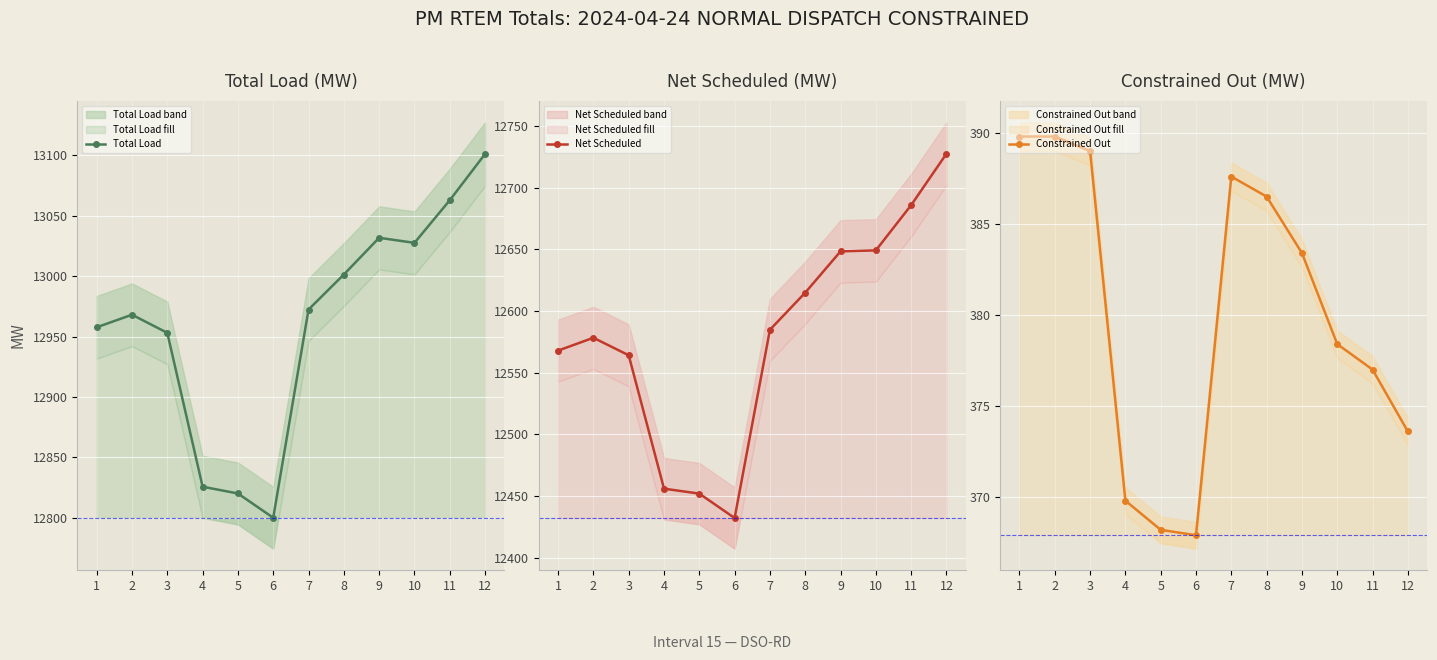

Reading left to right, list all the values displayed in this chart.

Total Load: 1=12957.7	2=12968.1	3=12953.1	4=12825.7	5=12820.1	6=12800.0	7=12972.4	8=13001.4	9=13031.8	10=13027.6	11=13062.9	12=13101.2
Net Scheduled: 1=12567.9	2=12578.3	3=12564.1	4=12455.9	5=12451.9	6=12432.1	7=12584.8	8=12614.9	9=12648.4	10=12649.2	11=12685.9	12=12727.6
Constrained Out: 1=389.8	2=389.8	3=389.0	4=369.8	5=368.2	6=367.9	7=387.6	8=386.5	9=383.4	10=378.4	11=377.0	12=373.6